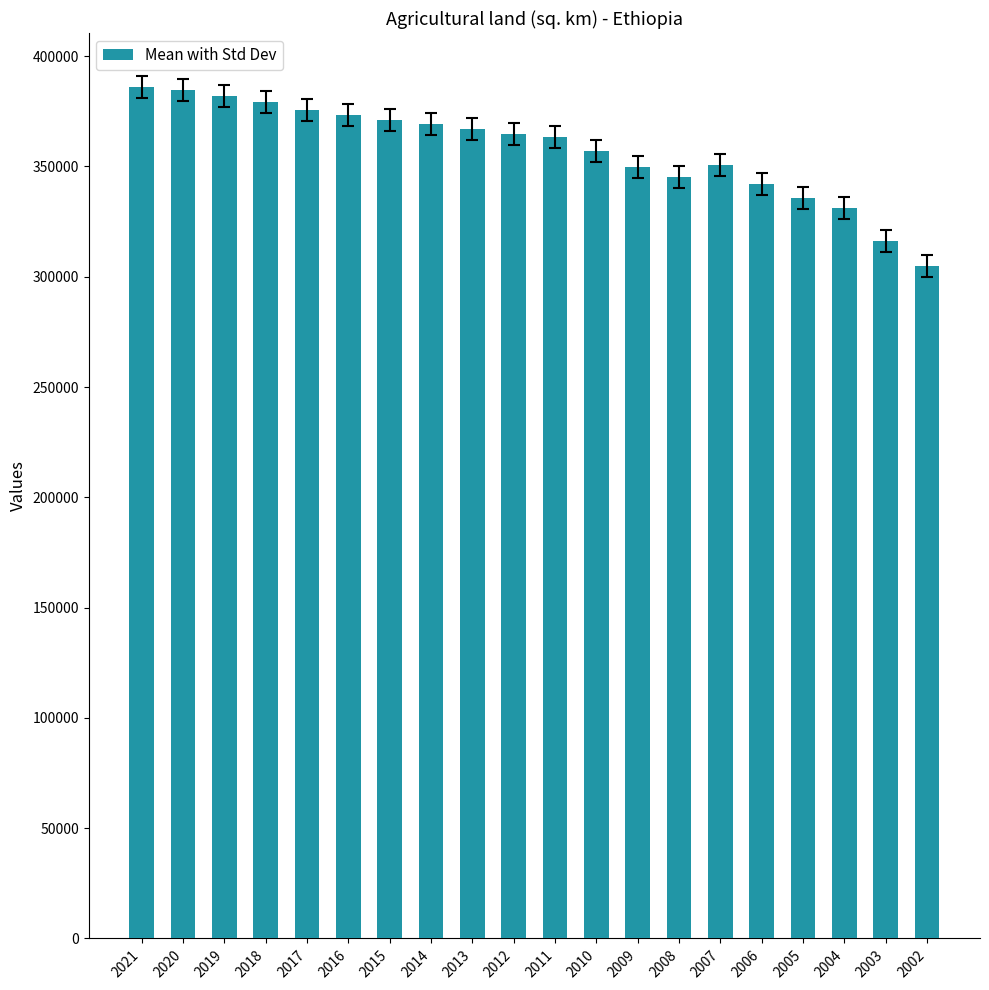

Does the chart contain any negative values?

No